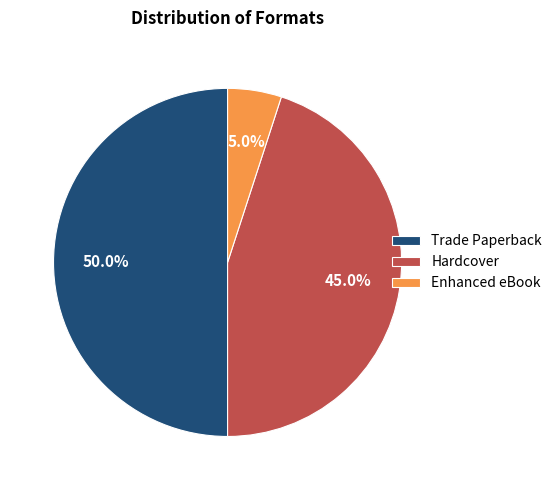

Is Enhanced eBook the majority of the pie?

No